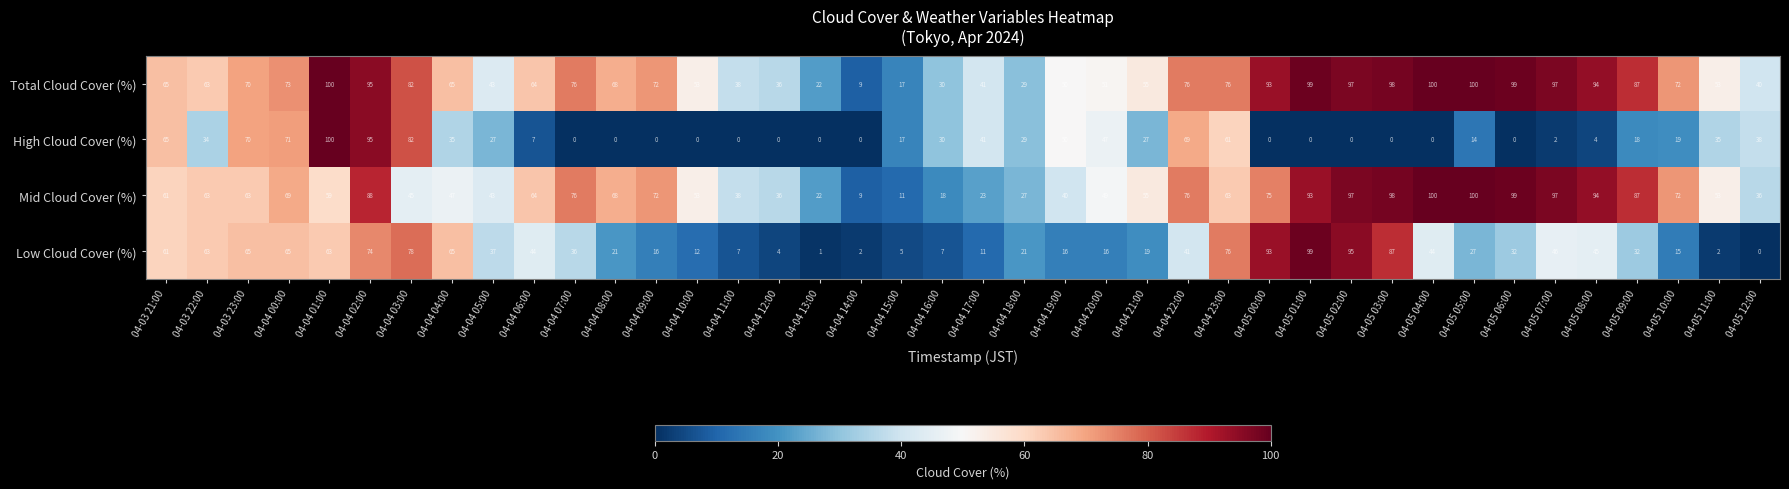

The value of Mid Cloud Cover (%) at 04-04 21:00 is 80. True or false?

False